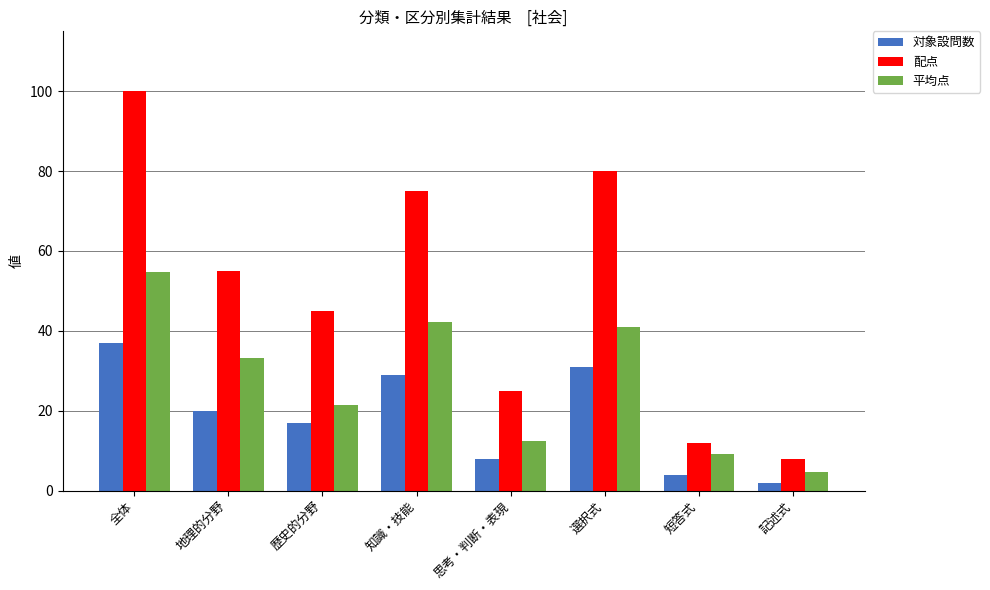

Which series has the widest spread of values?

配点